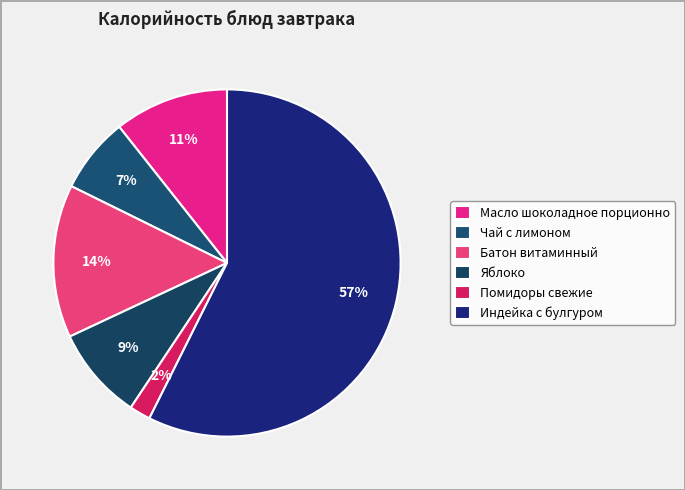

What percentage do Индейка с булгуром and Помидоры свежие together represent?

59.3%